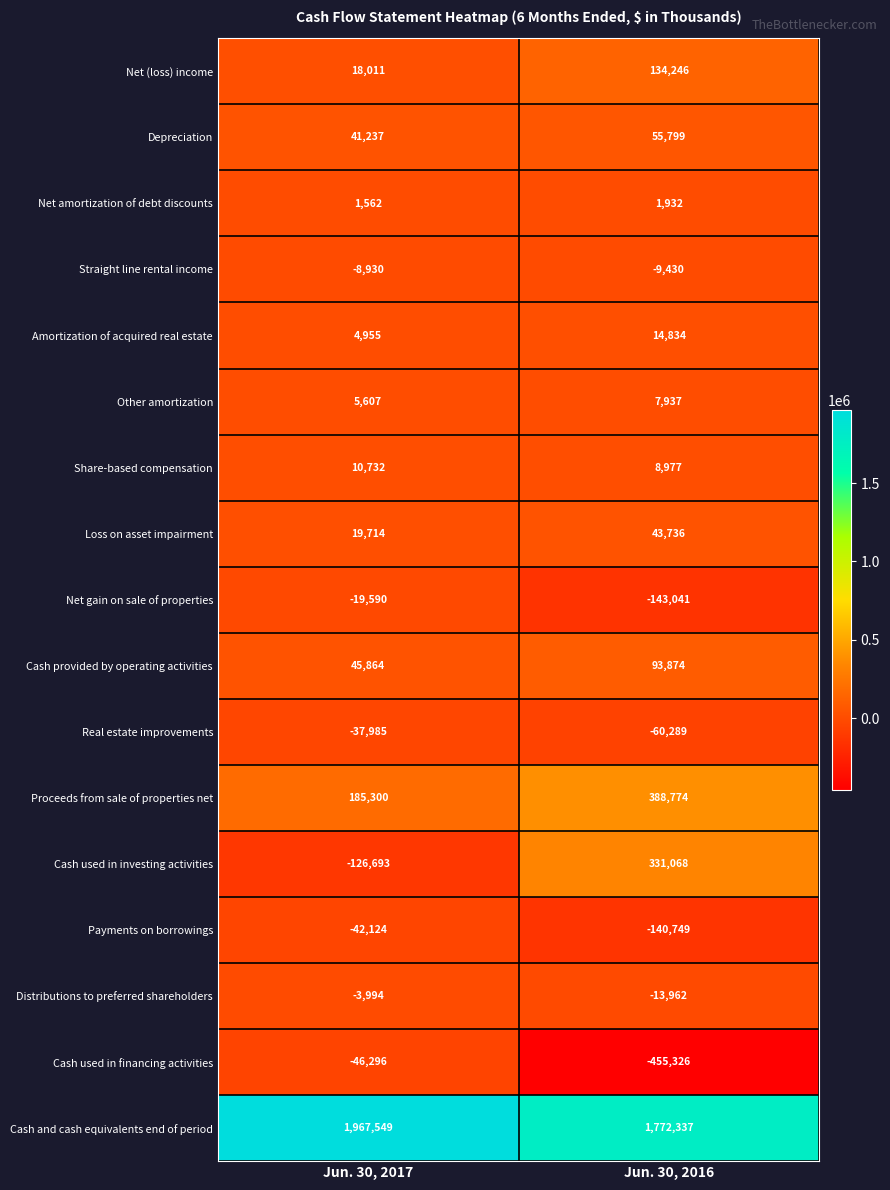

What is the total value across all series at Jun. 30, 2017?

2014919